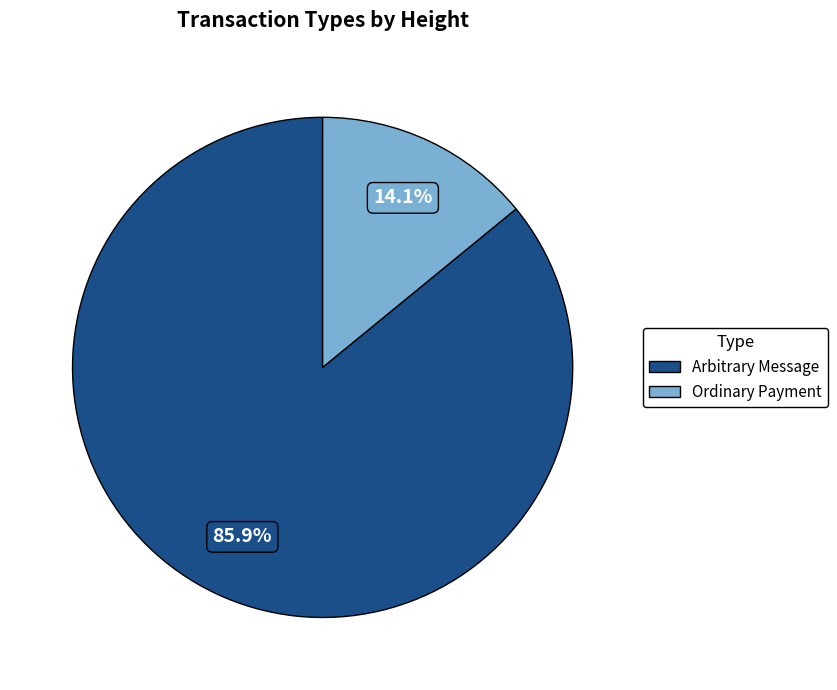

To the nearest percent, what is the difference between the Ordinary Payment and Arbitrary Message slice percentages?

72%